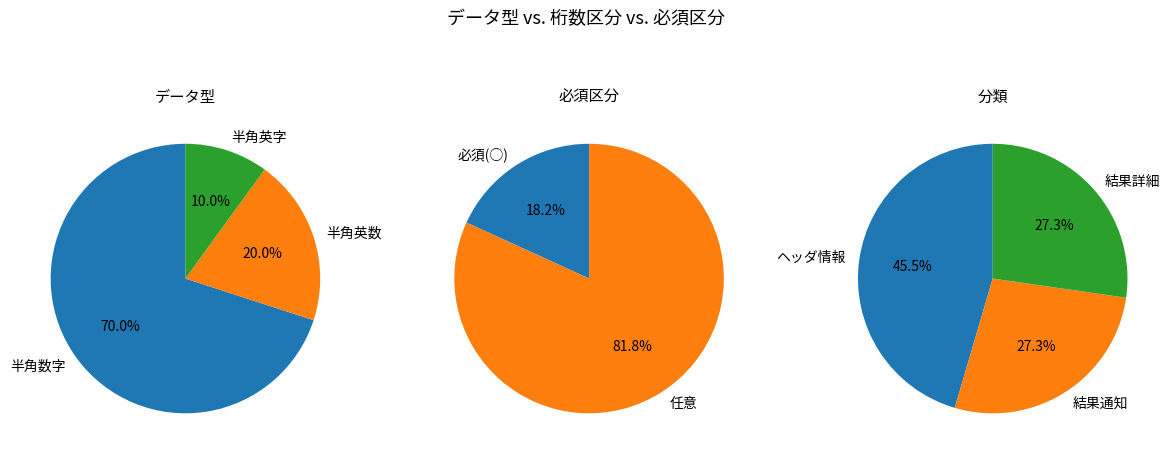

To the nearest percent, what is the difference between the 半角英数 and 半角数字 slice percentages?

50%